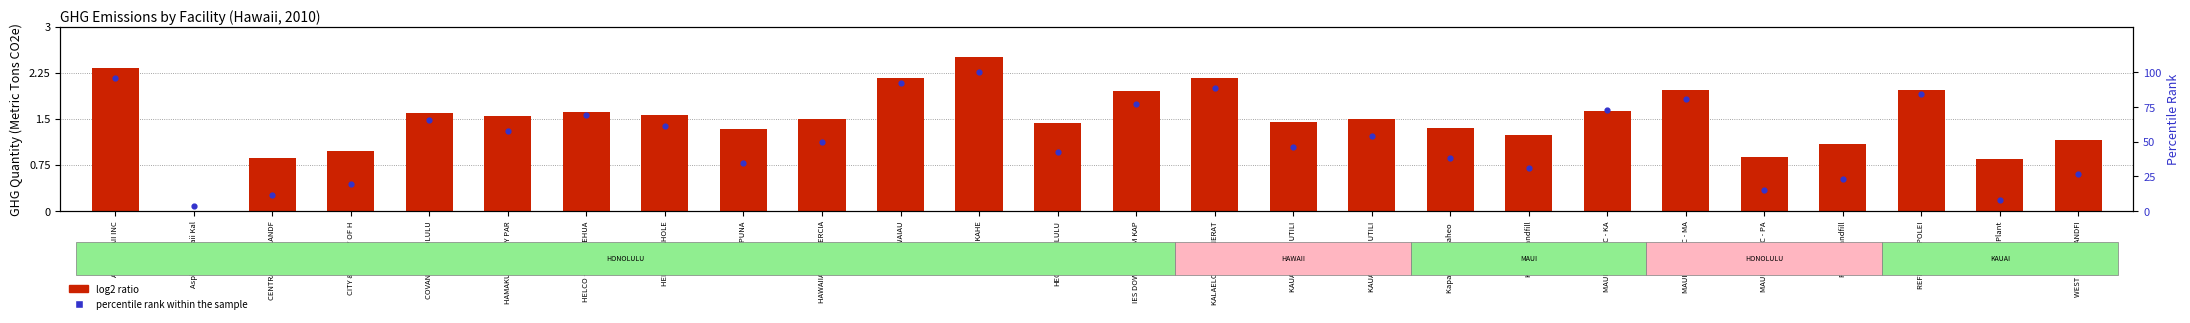

Which series has the largest total across all categories?

percentile rank within the sample